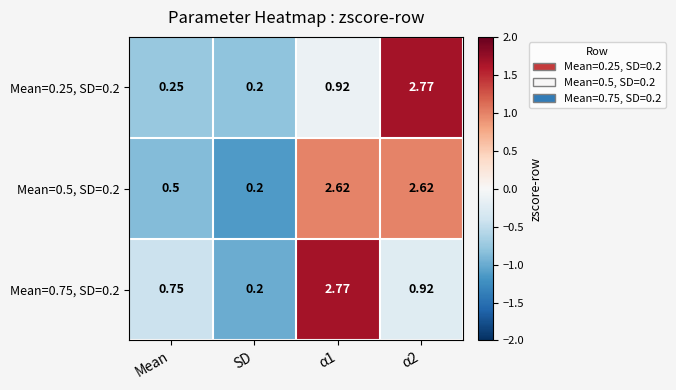

Which category has the lowest value across all series?

SD